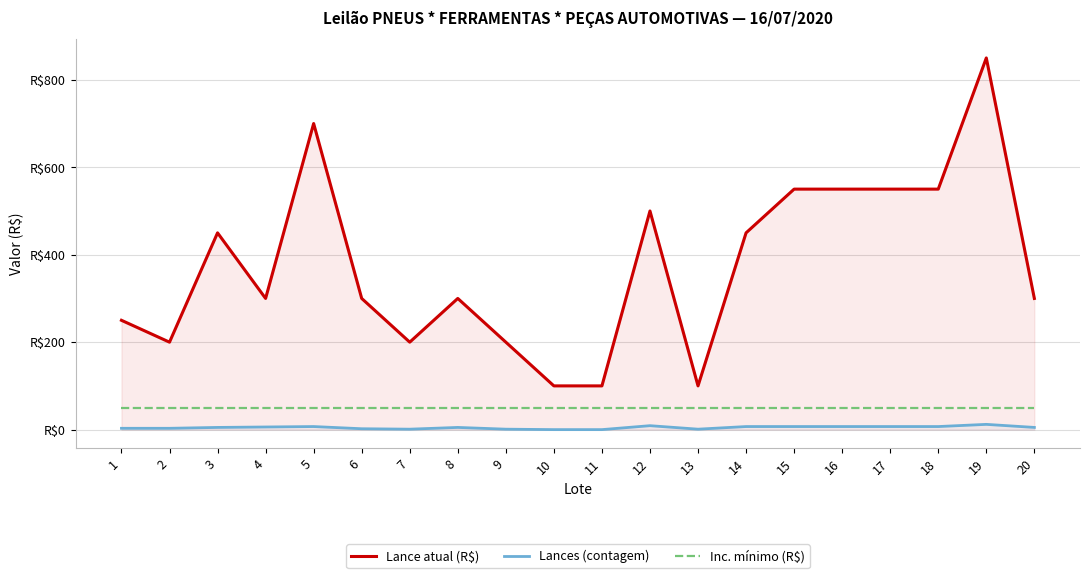

True or false: Lance atual (R$) and Inc. mínimo (R$) cross at least once.

False